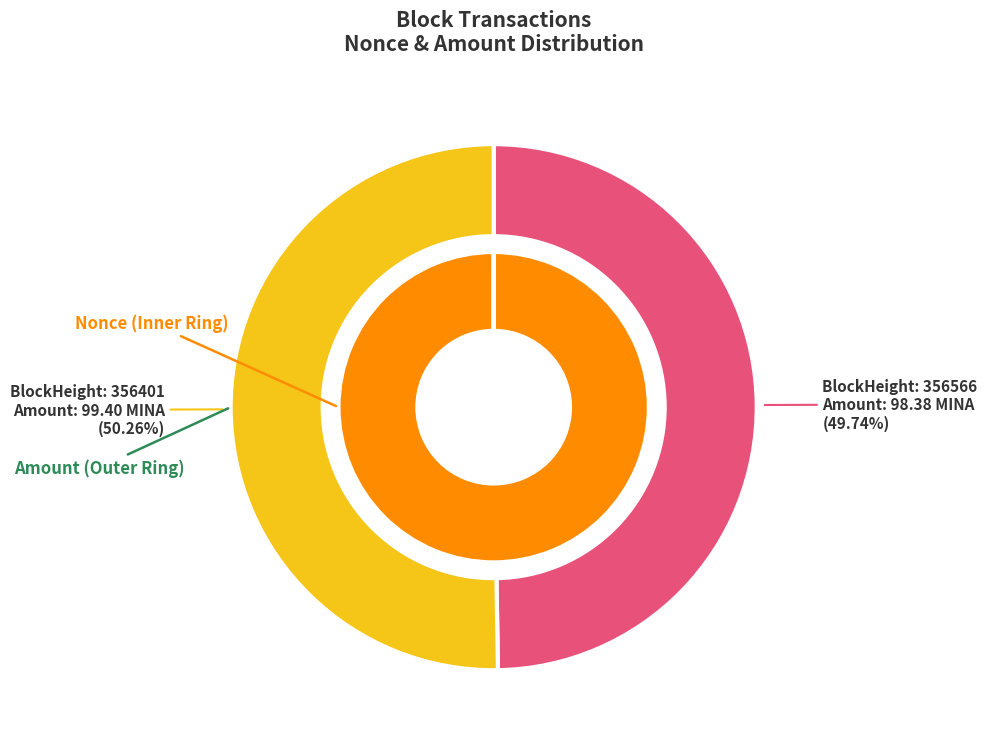

How many segments does this pie chart have?

2